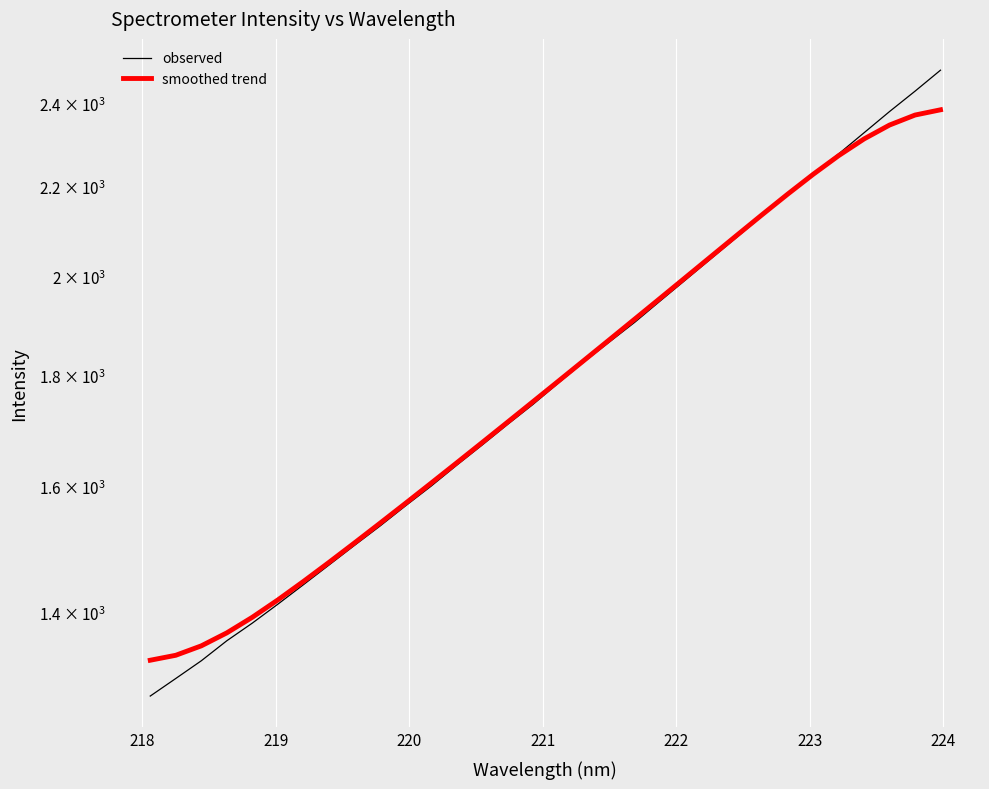

What is the smallest value displayed?

1282.2